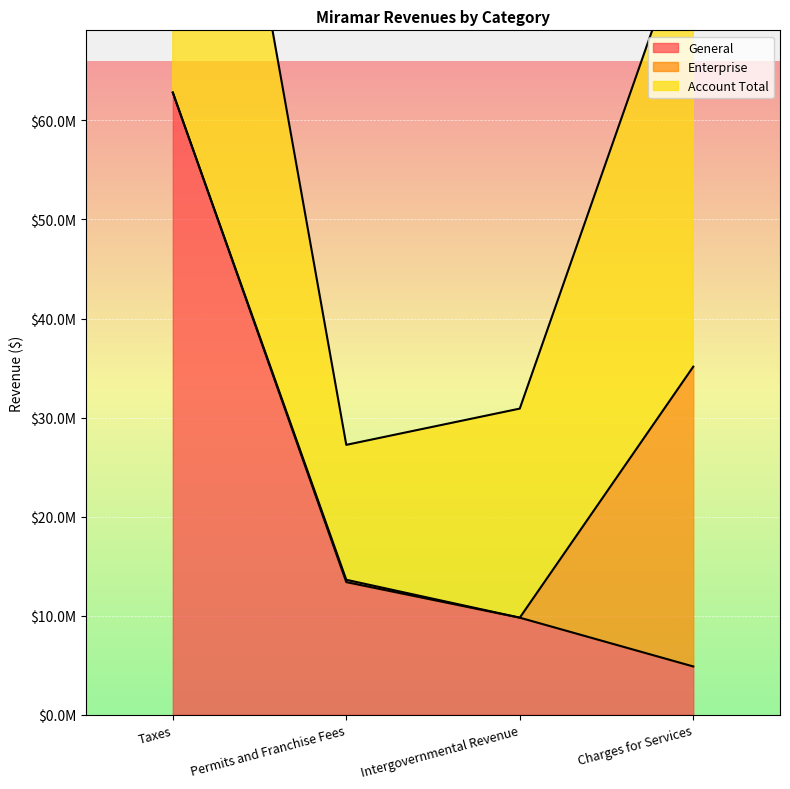

Which series has the largest total across all categories?

Account Total